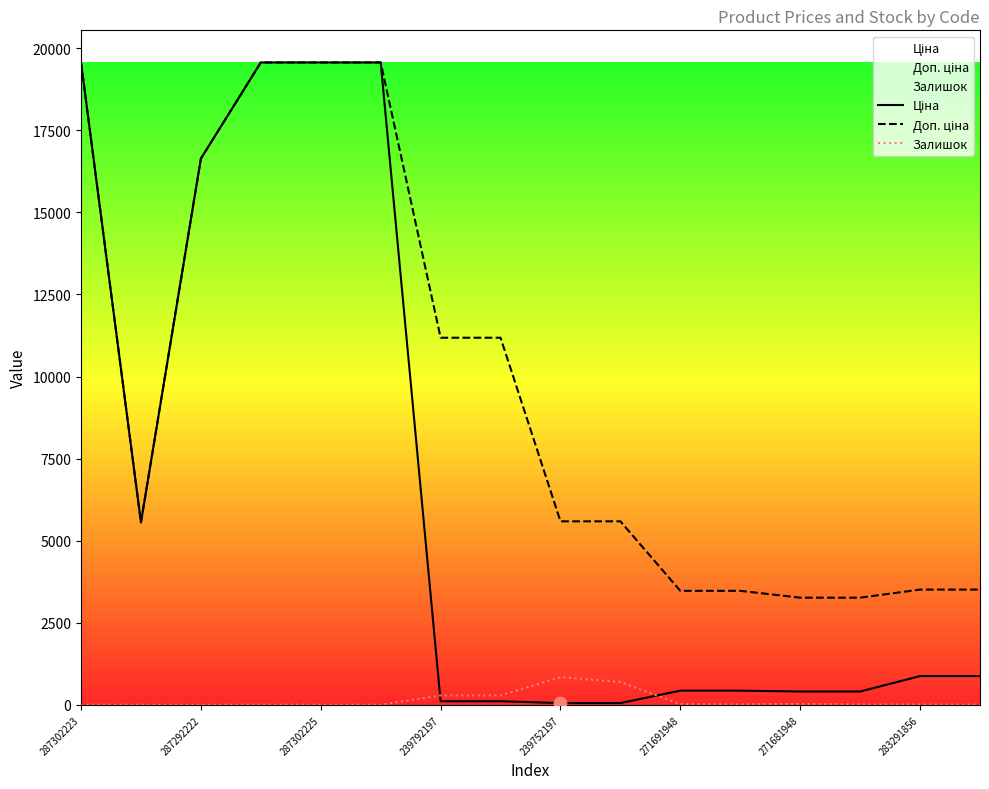

At which category is the sum across all series the highest?

287302223